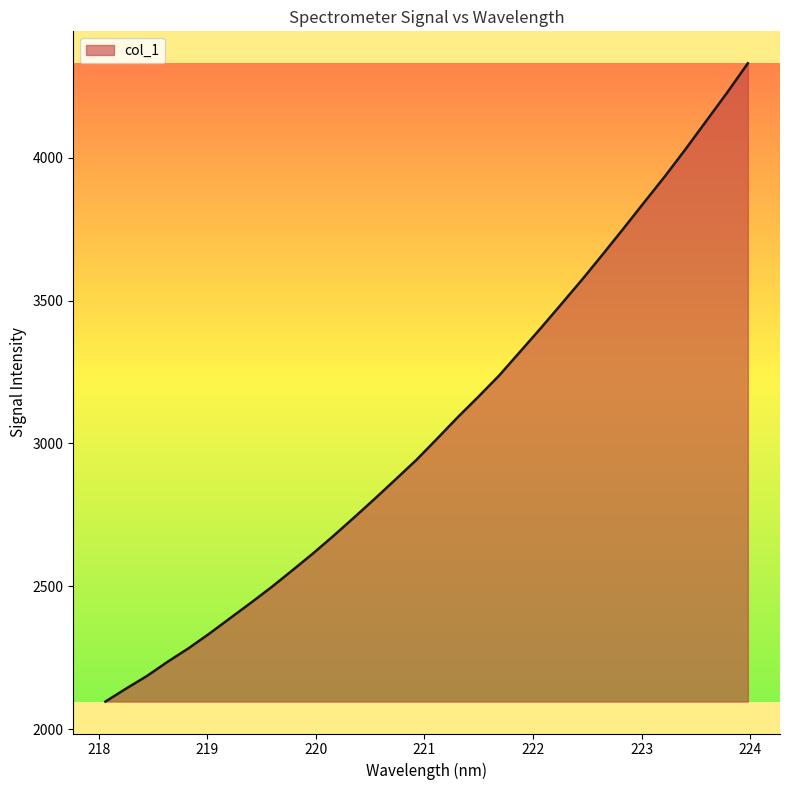

What is the difference between the maximum and minimum values?

2234.3